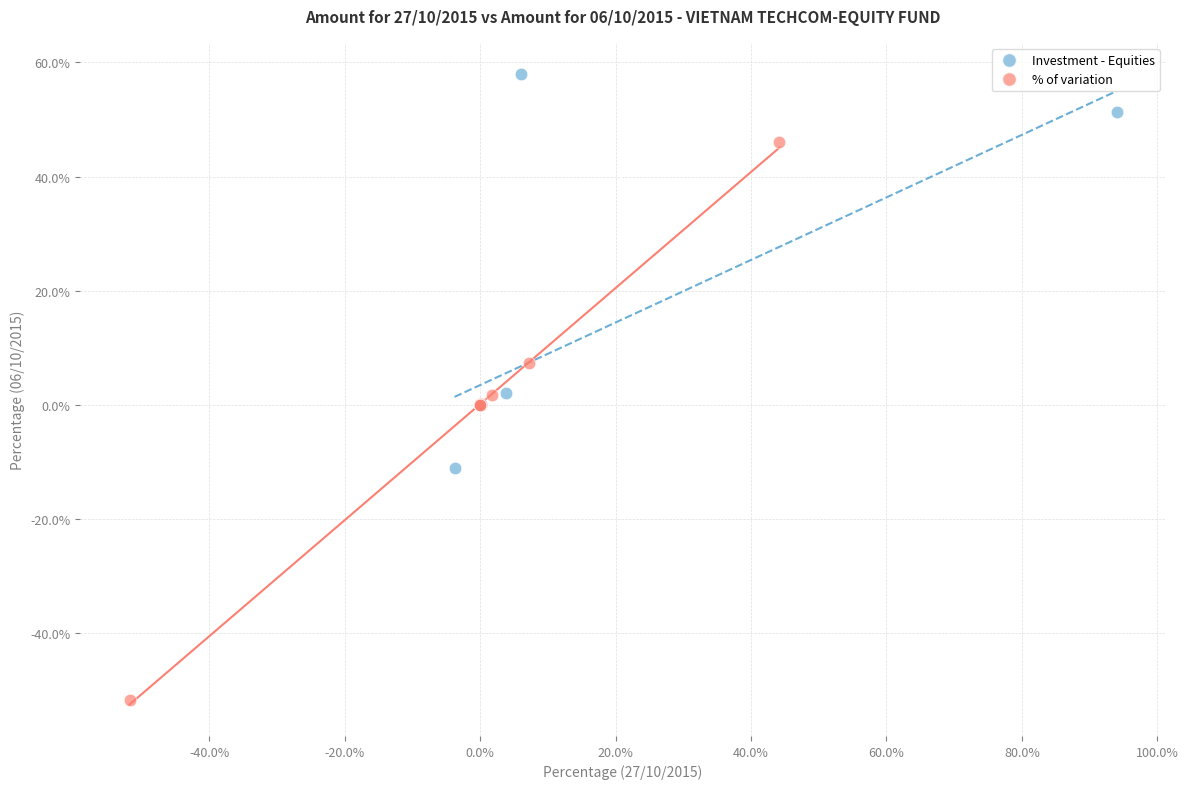

Which series has the widest spread of Y values?

% of variation